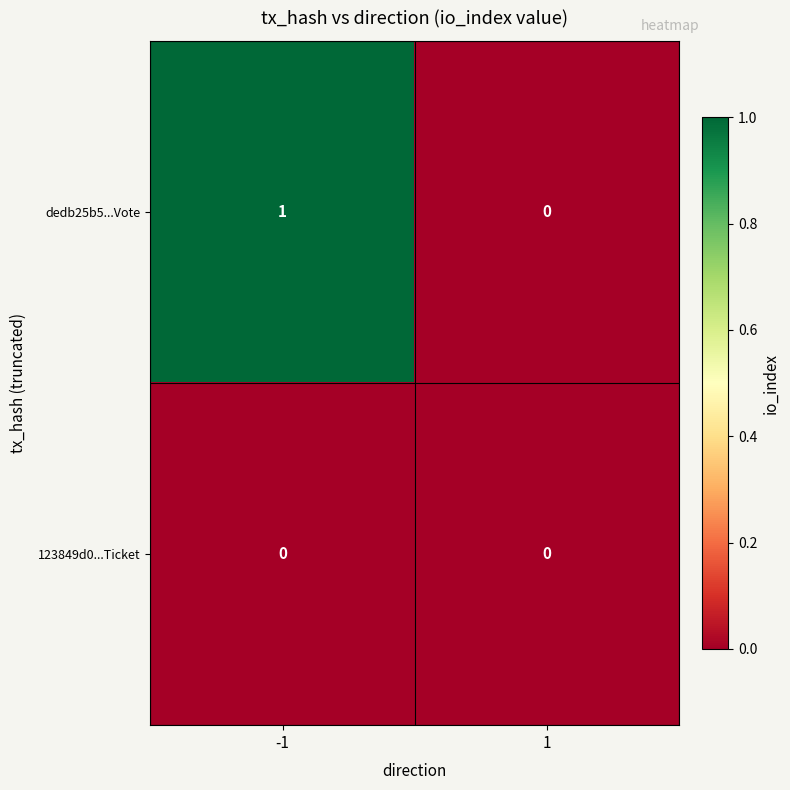

At -1, list the series in order from largest to smallest.

dedb25b5...Vote, 123849d0...Ticket